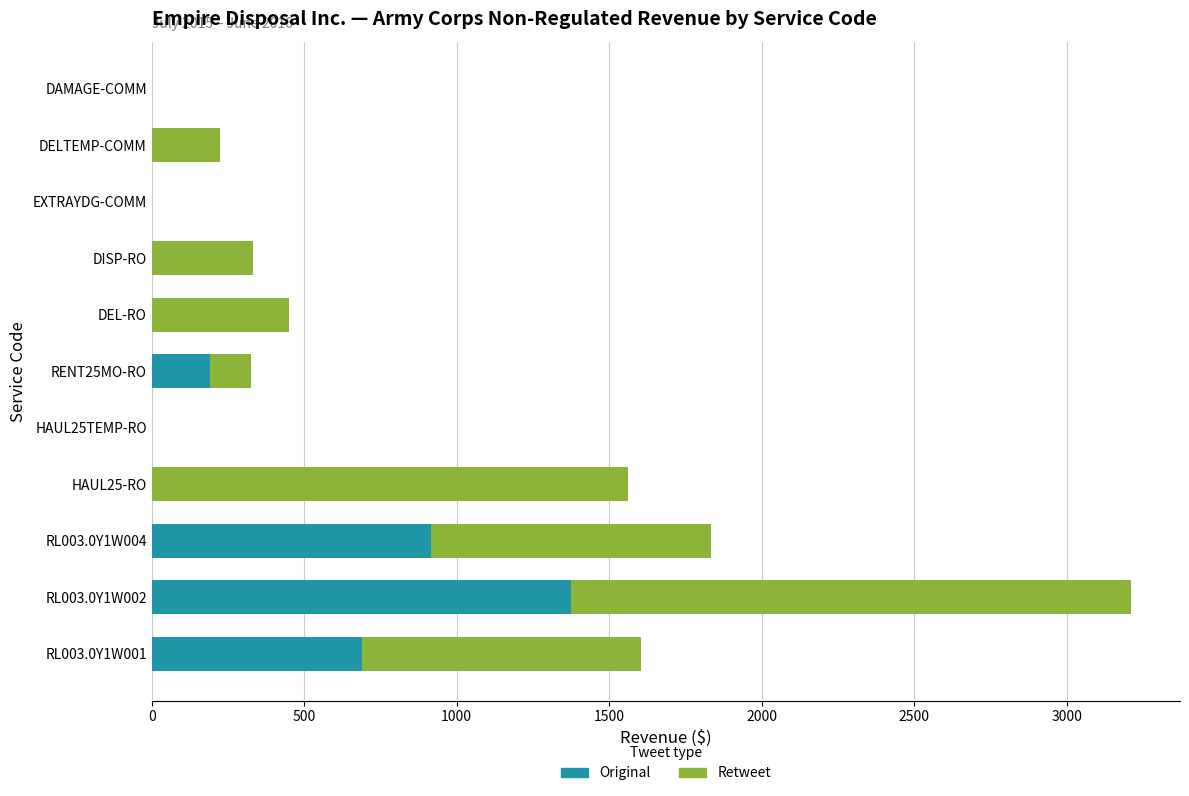

The value of Original at DELTEMP-COMM is -750.0. True or false?

False